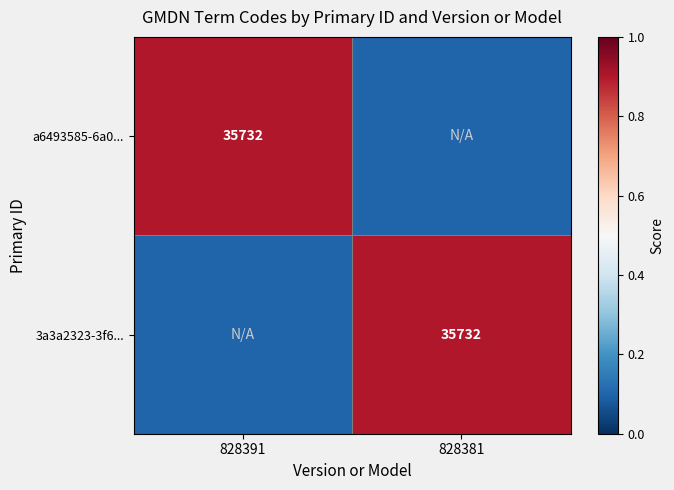

True or false: 3a3a2323-3f6... has a value of 15980.2 at 828381.

False